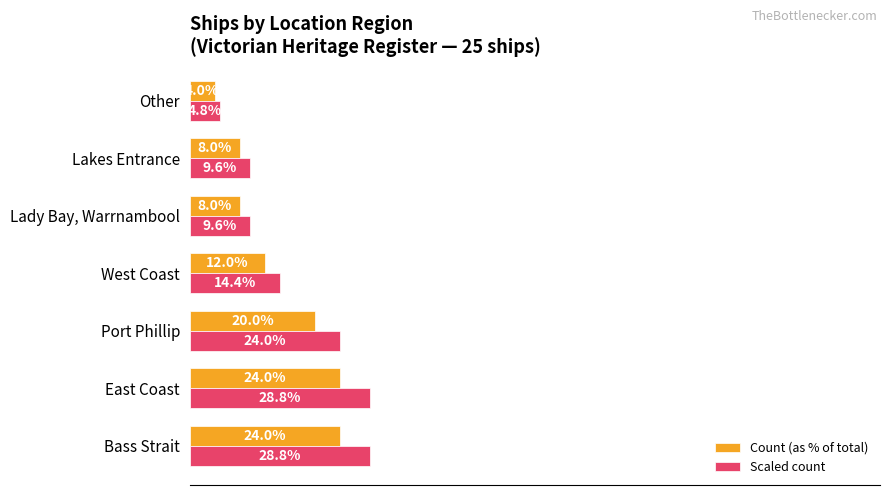

What are all the series names shown in the legend?

Count (as % of total), Scaled count